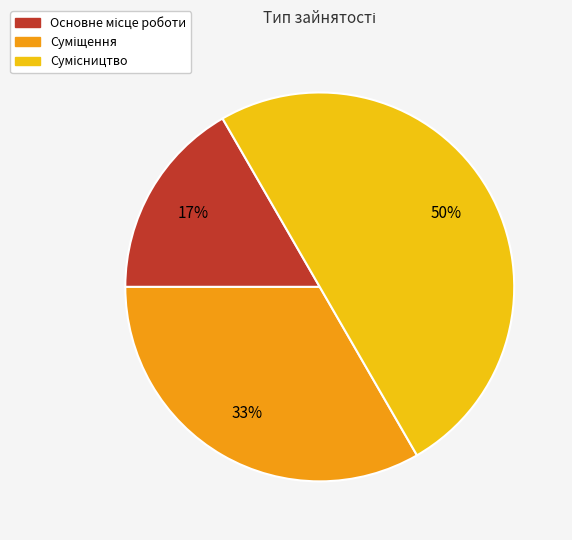

How many segments does this pie chart have?

3